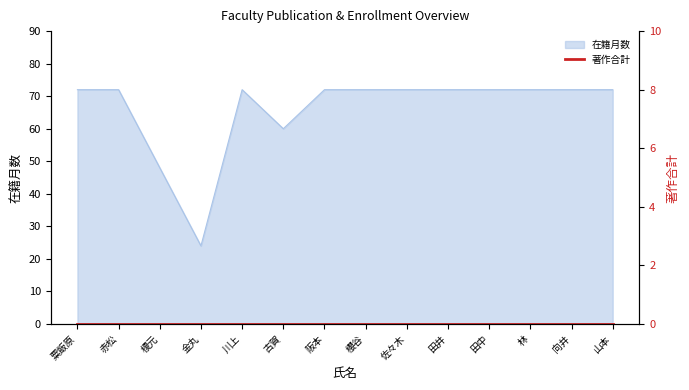

List the labels in order of value, smallest first.

金丸, 榎元, 古賀, 粟飯原, 赤松, 川上, 阪本, 櫻谷, 佐々木, 田井, 田中, 林, 向井, 山本